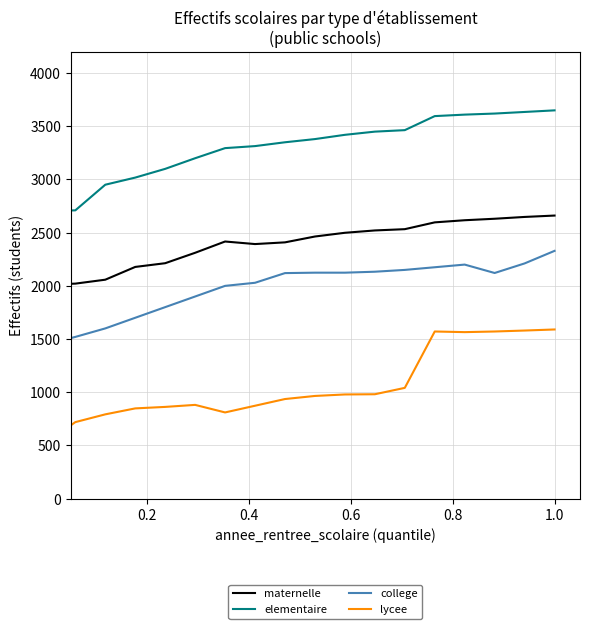

Which series has the largest total across all categories?

elementaire